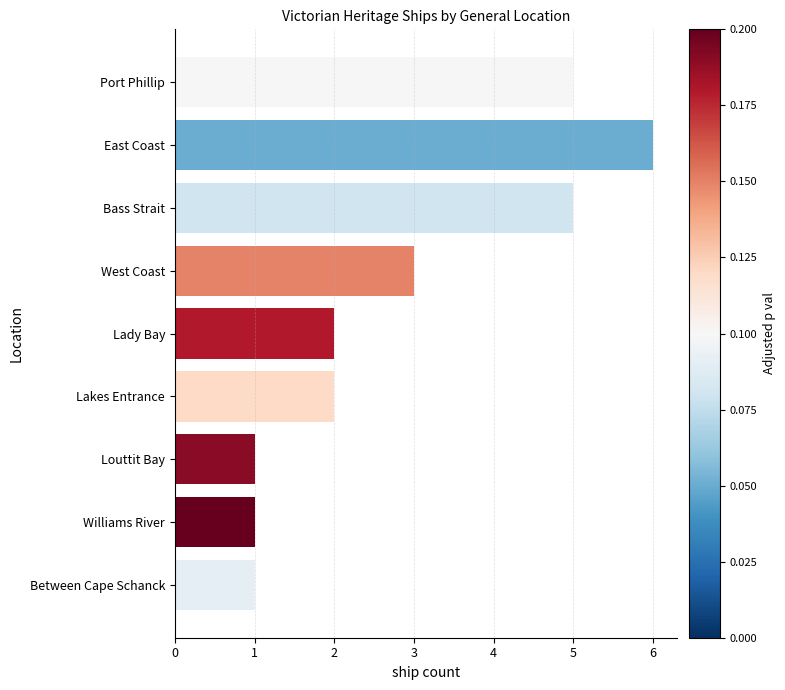

What is the difference between the second highest and second lowest values?

4